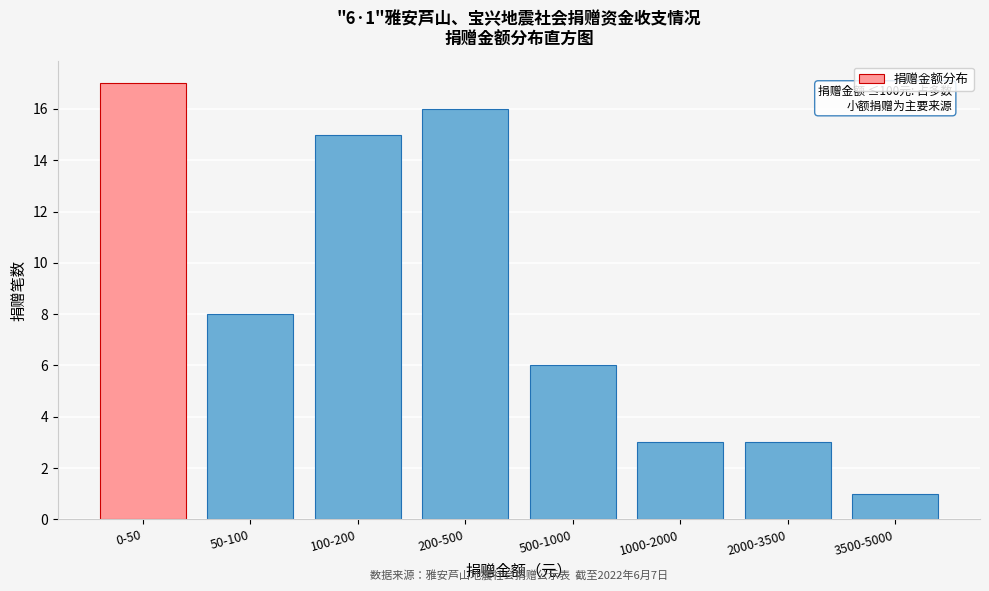

Reading left to right, transcribe all the data shown in this chart.

0-50=17	50-100=8	100-200=15	200-500=16	500-1000=6	1000-2000=3	2000-3500=3	3500-5000=1